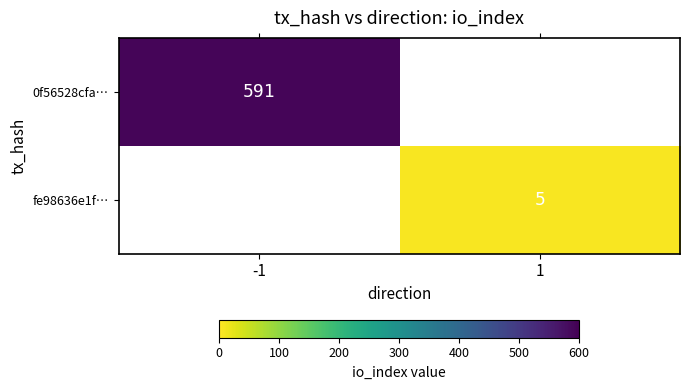

What is the total value across all series at -1?

591